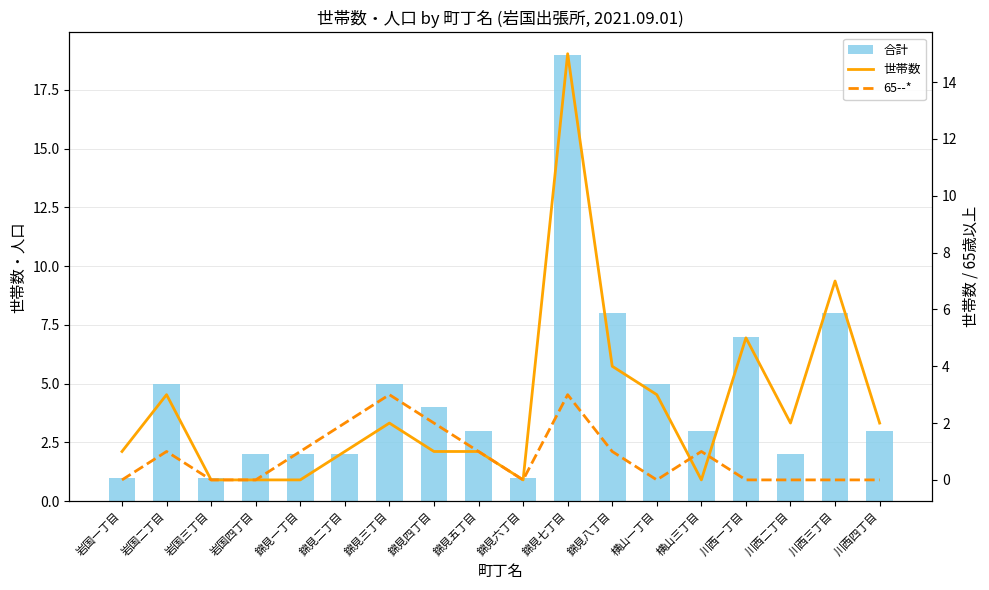

What is the difference between the maximum and minimum values in the 世帯数 series?

15